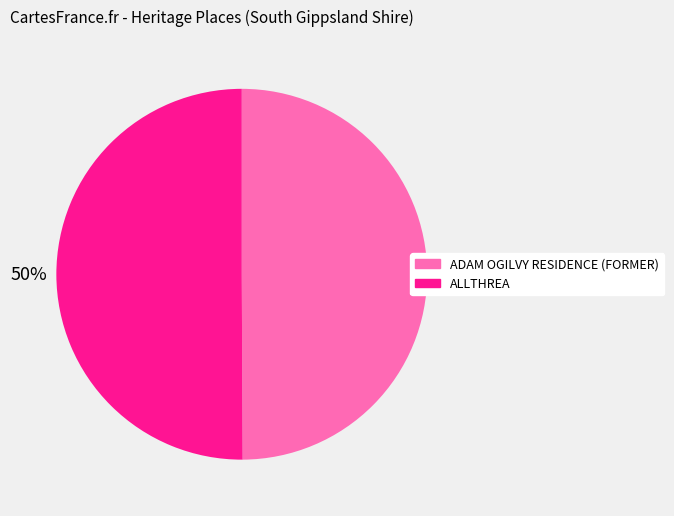

To the nearest percent, what is the average slice percentage?

50%